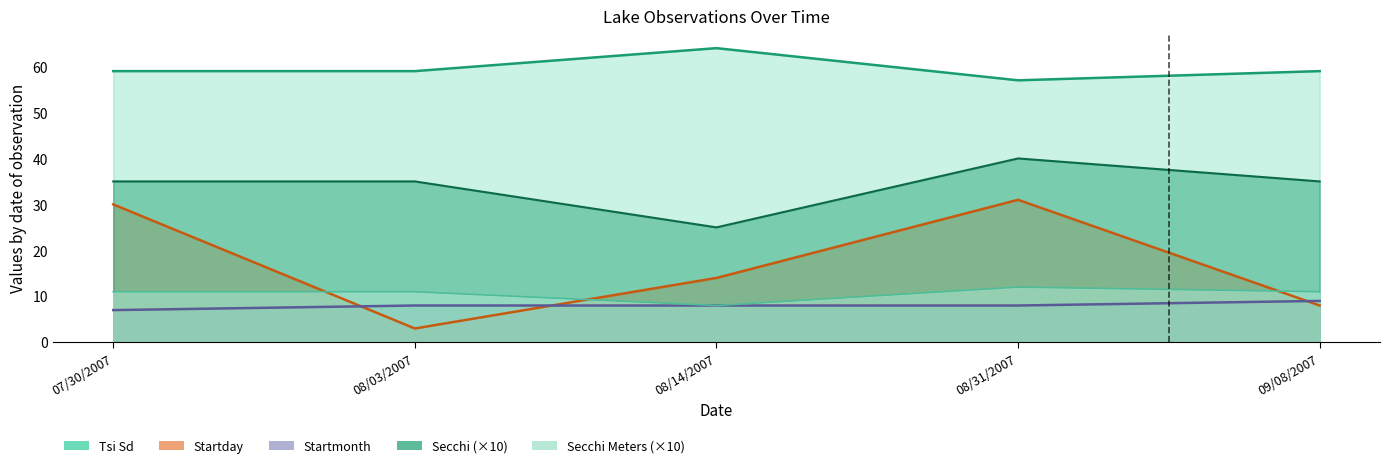

How many Secchi Meters values are between 11 and 12?

4